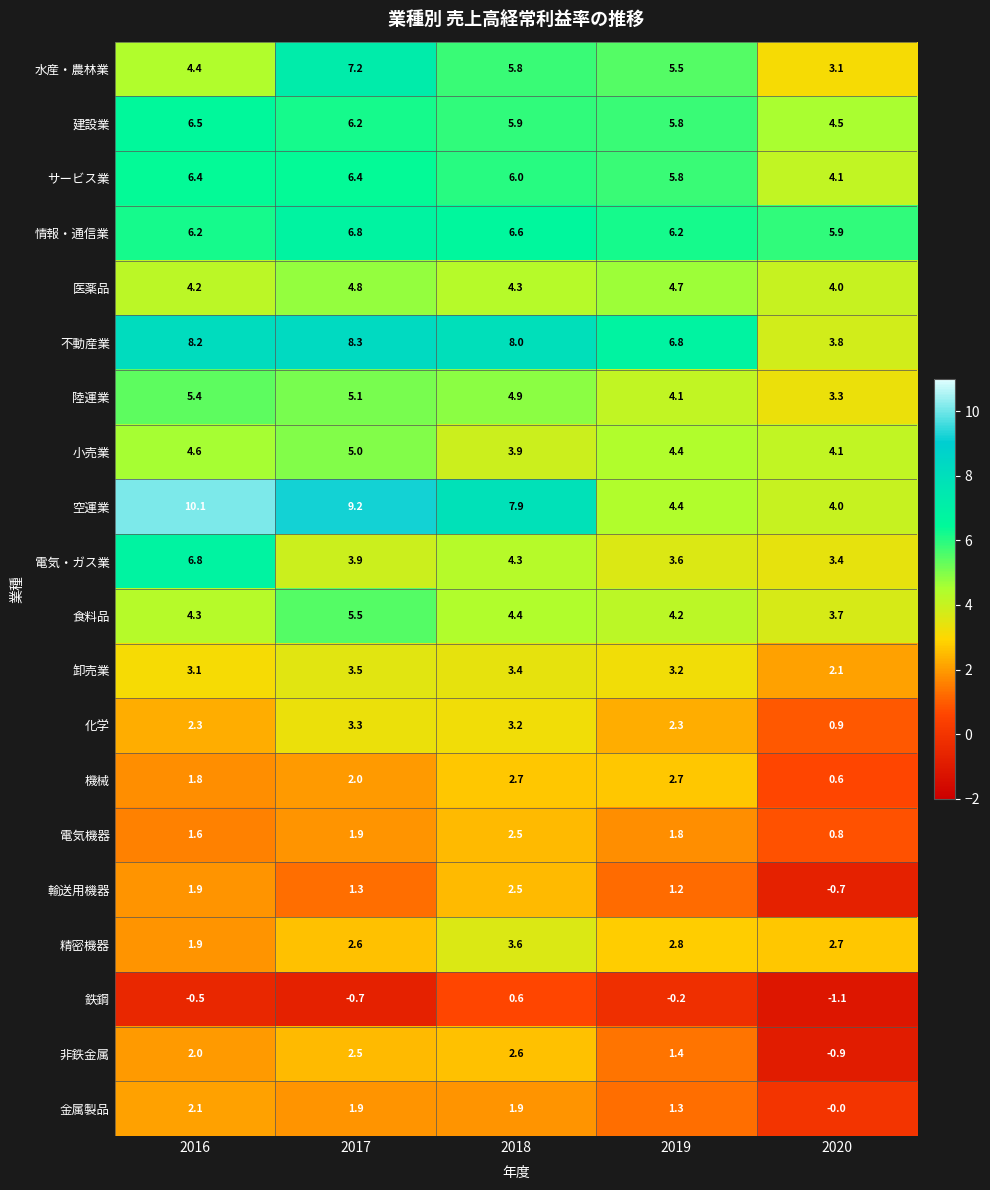

How many data points does each series have?

5